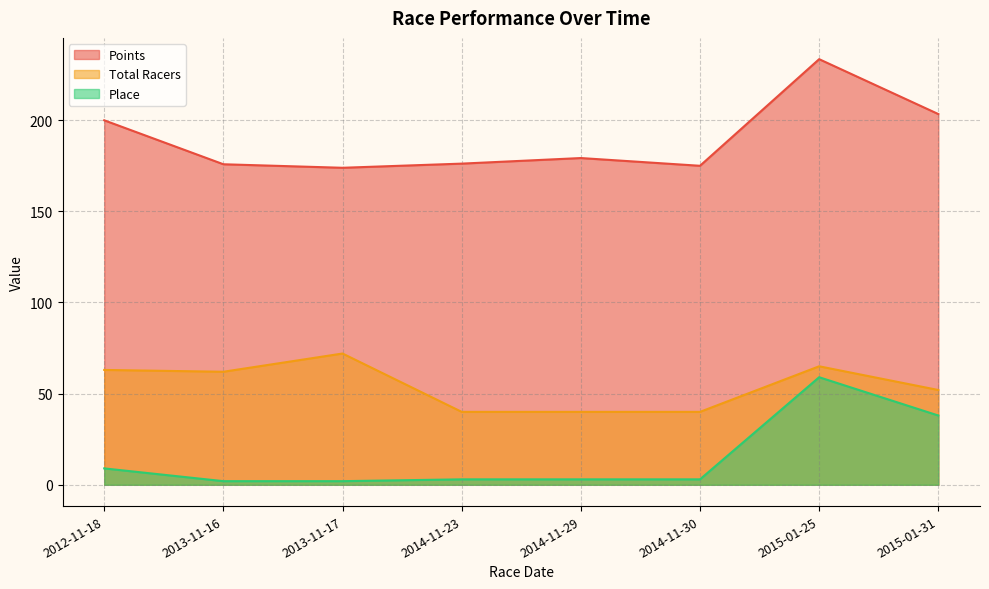

The value of Place at 2015-01-25 is 59.0. True or false?

True